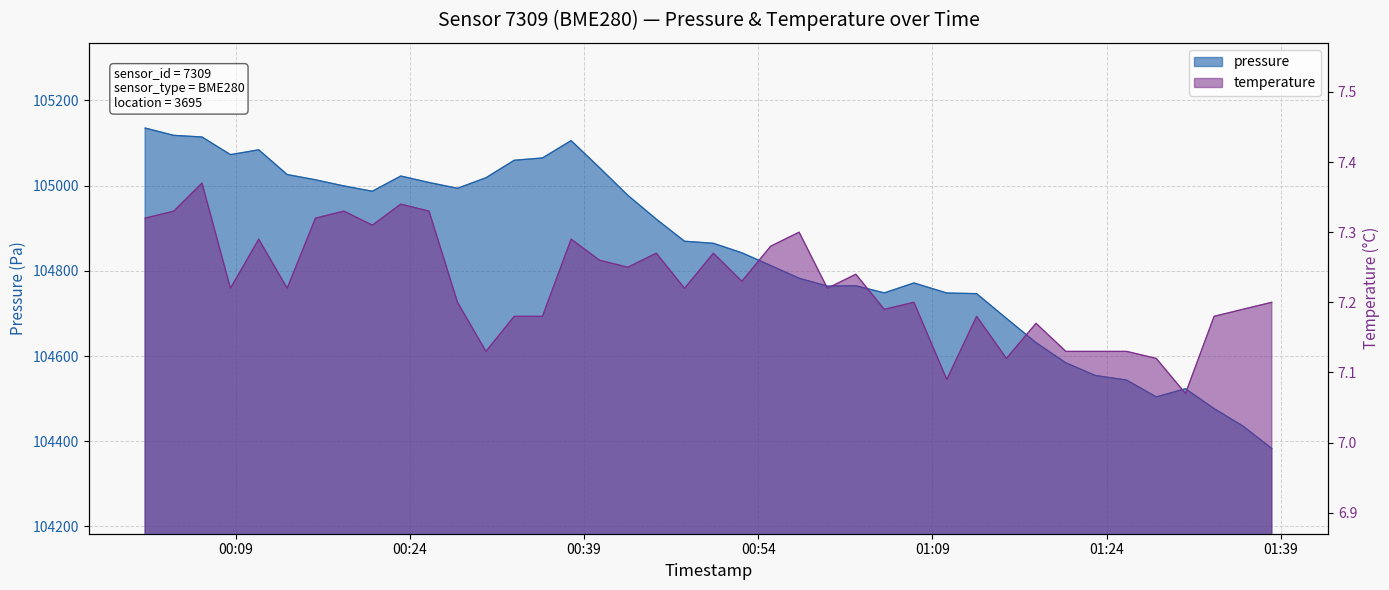

At which category is the sum across all series the highest?

2023-04-09T00:01:12